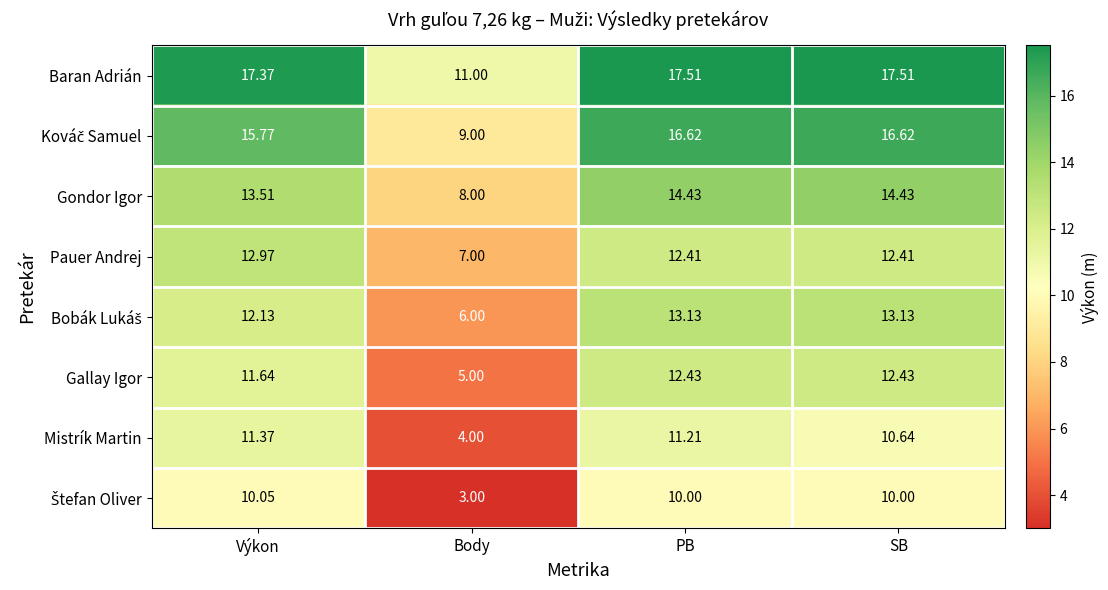

At which label does Baran Adrián first exceed 17?

Výkon